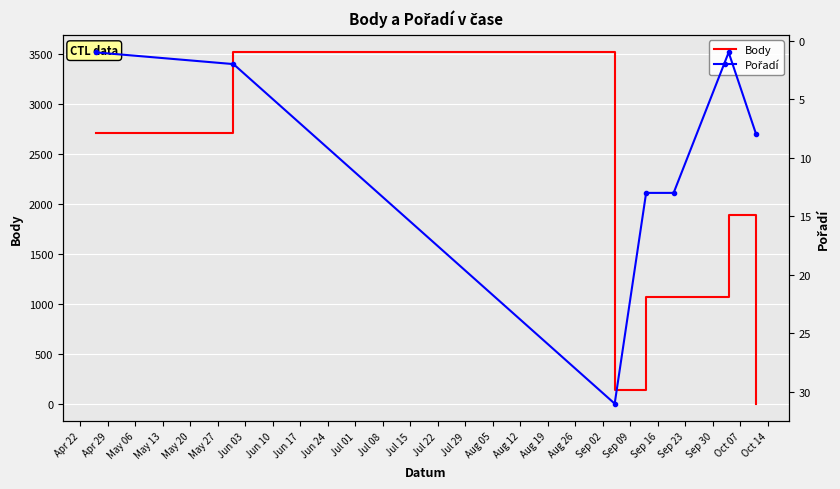

Is this an area chart (filled region under the line)?

No